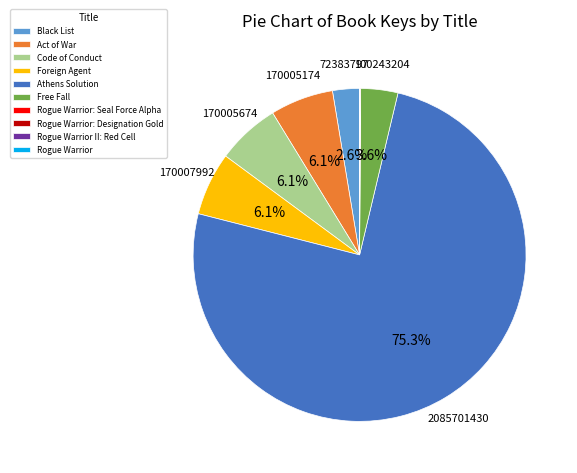

To the nearest percent, what portion does Act of War represent?

6%